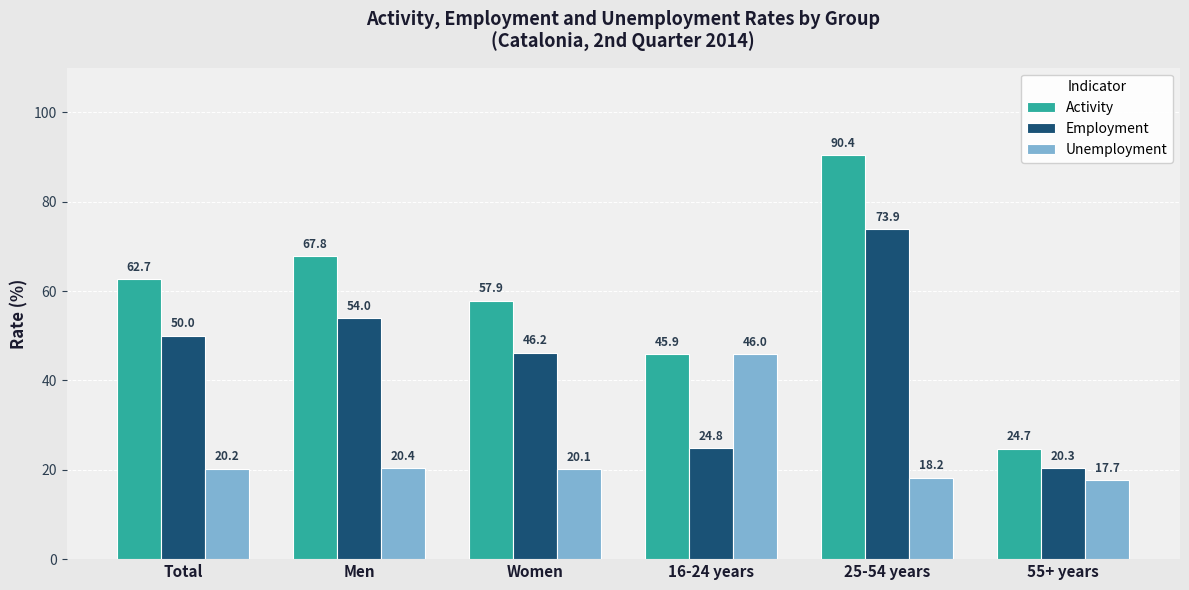

What is the difference between the maximum and second lowest values in the Activity series?

44.4